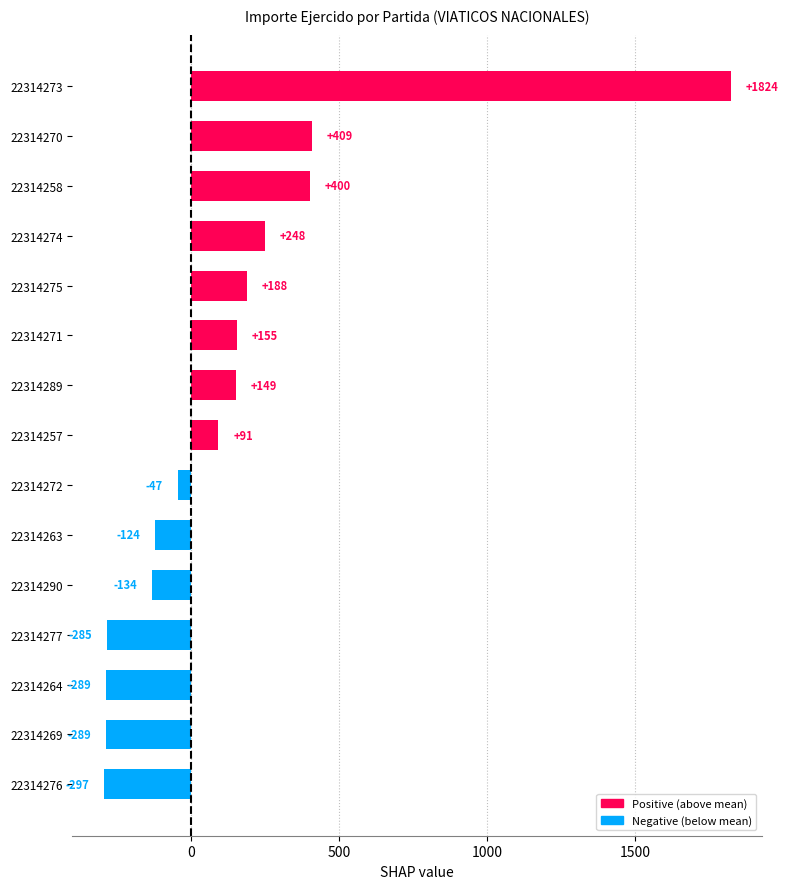

What is the ratio of the value at 22314275 to the value at 22314270?

0.5